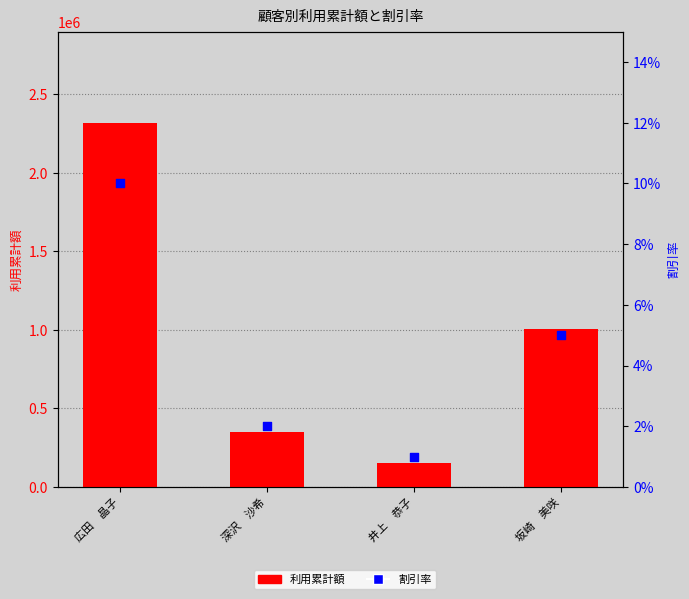

Which series reaches the maximum Y coordinate?

利用累計額